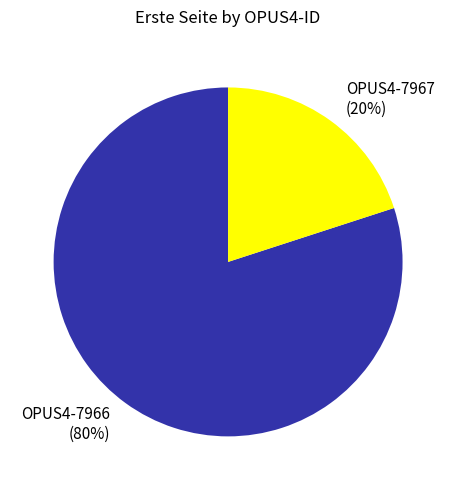

Is there any slice that represents more than half of the pie?

Yes